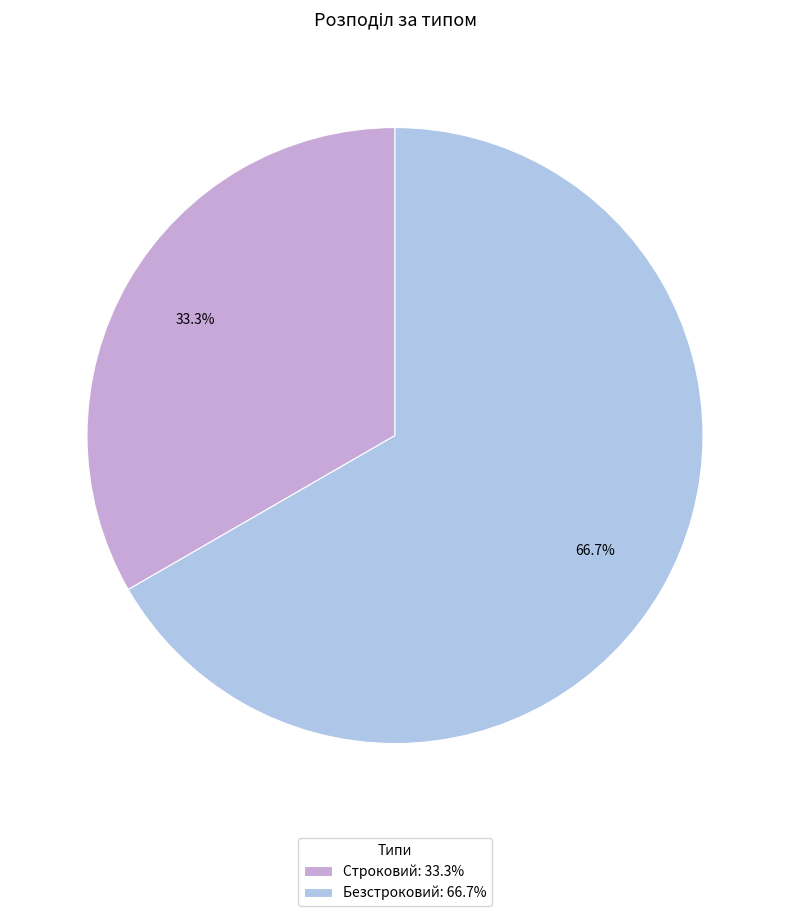

How many segments does this pie chart have?

2